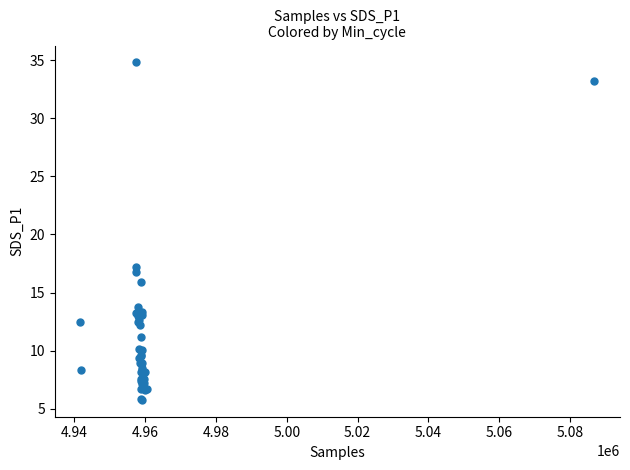

What Y value in the scatter plot is closest to 20?

17.2